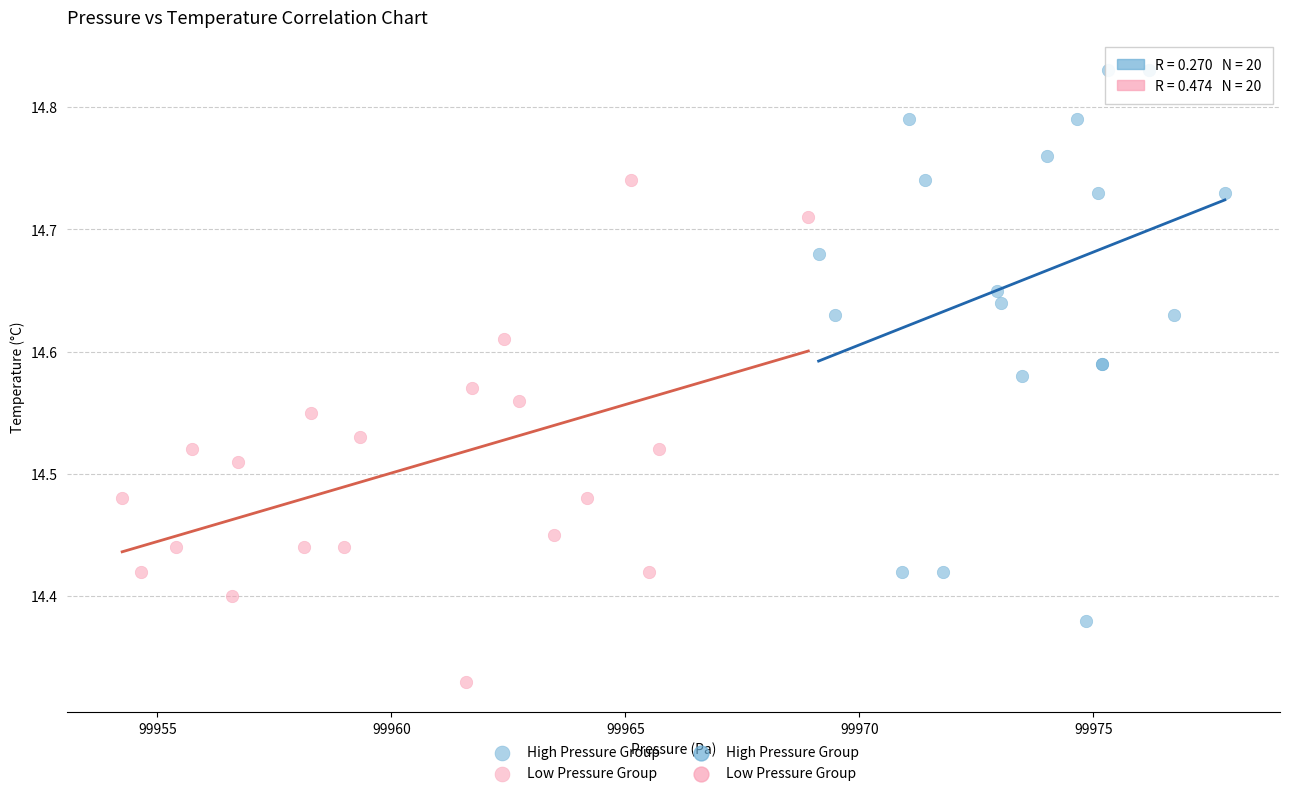

Which series has the largest Y range (max minus min)?

High Pressure Group